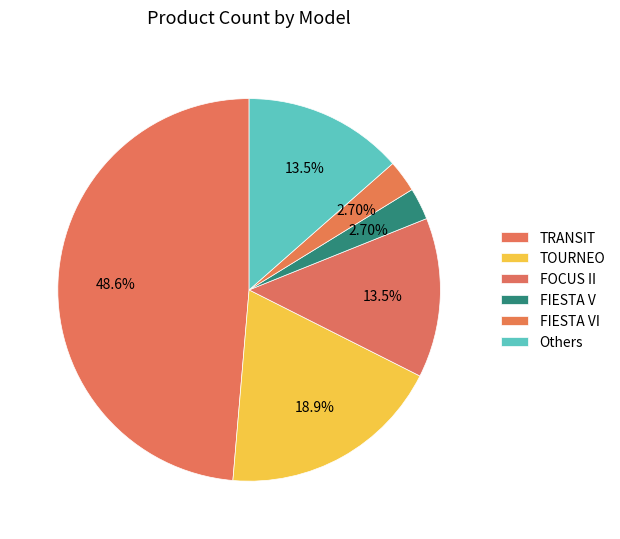

Which category has the biggest portion of the pie?

TRANSIT (20436)